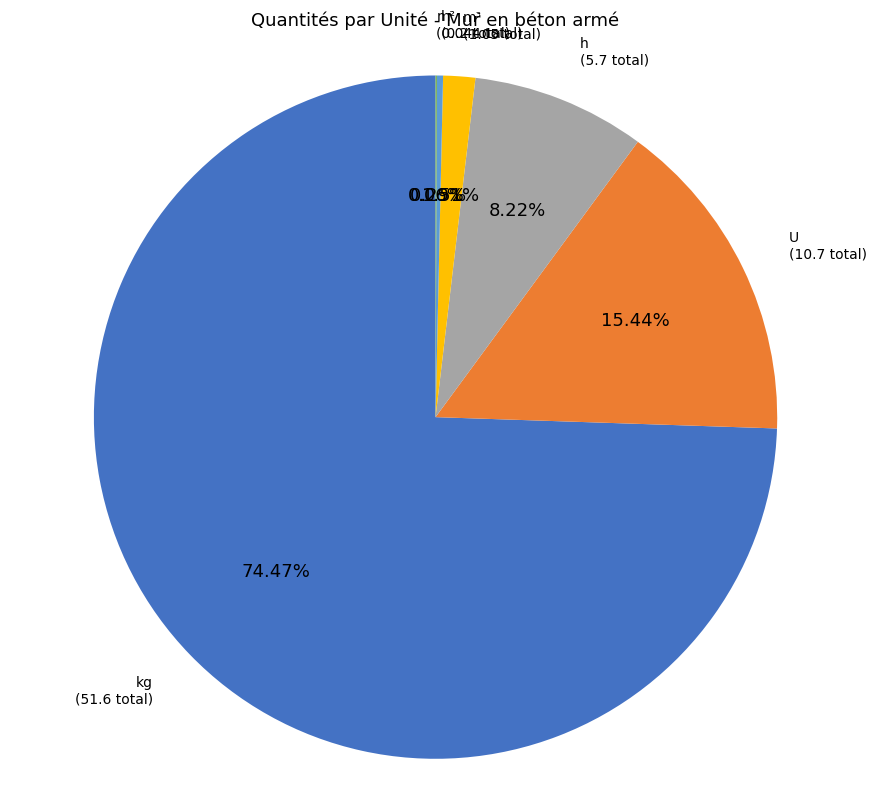

Is there a majority slice in this chart?

Yes